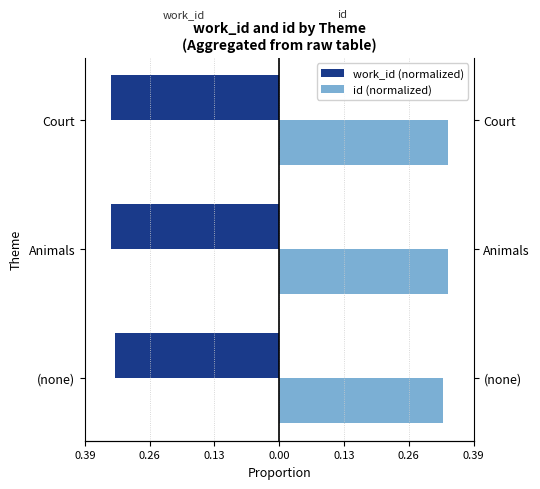

At how many categories does at least one series exceed 0?

3